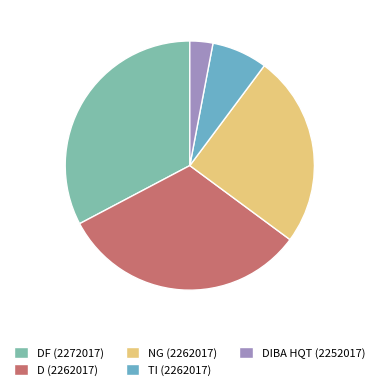

Rank the categories by value from highest to lowest.

DF (2272017), D (2262017), NG (2262017), TI (2262017), DIBA HQT (2252017)